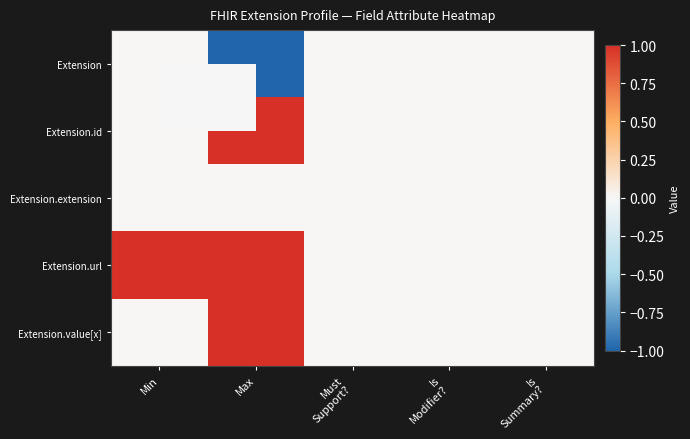

Reading left to right, list all the values displayed in this chart.

Extension: Min=0	Max=-1	Must
Support?=0	Is
Modifier?=0	Is
Summary?=0
Extension.id: Min=0	Max=1	Must
Support?=0	Is
Modifier?=0	Is
Summary?=0
Extension.extension: Min=0	Max=0	Must
Support?=0	Is
Modifier?=0	Is
Summary?=0
Extension.url: Min=1	Max=1	Must
Support?=0	Is
Modifier?=0	Is
Summary?=0
Extension.value[x]: Min=0	Max=1	Must
Support?=0	Is
Modifier?=0	Is
Summary?=0